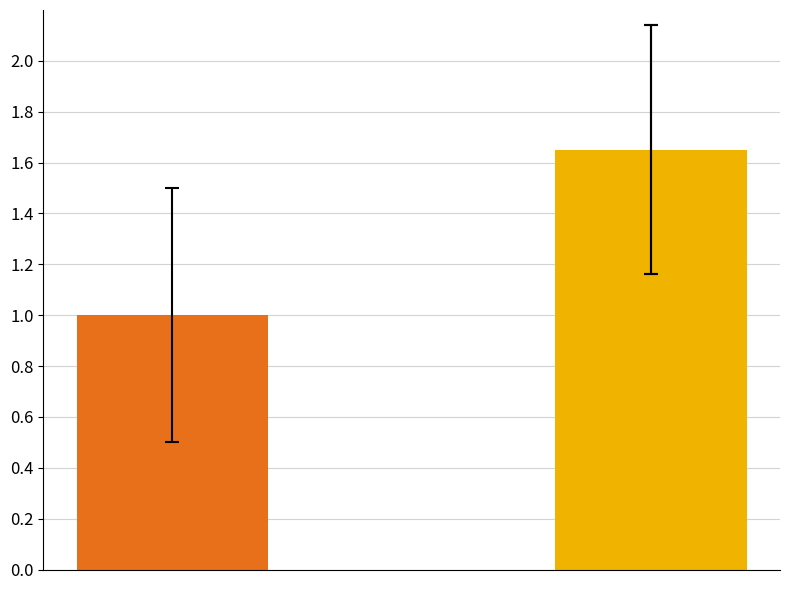

Rank the categories by value from lowest to highest.

0, 1